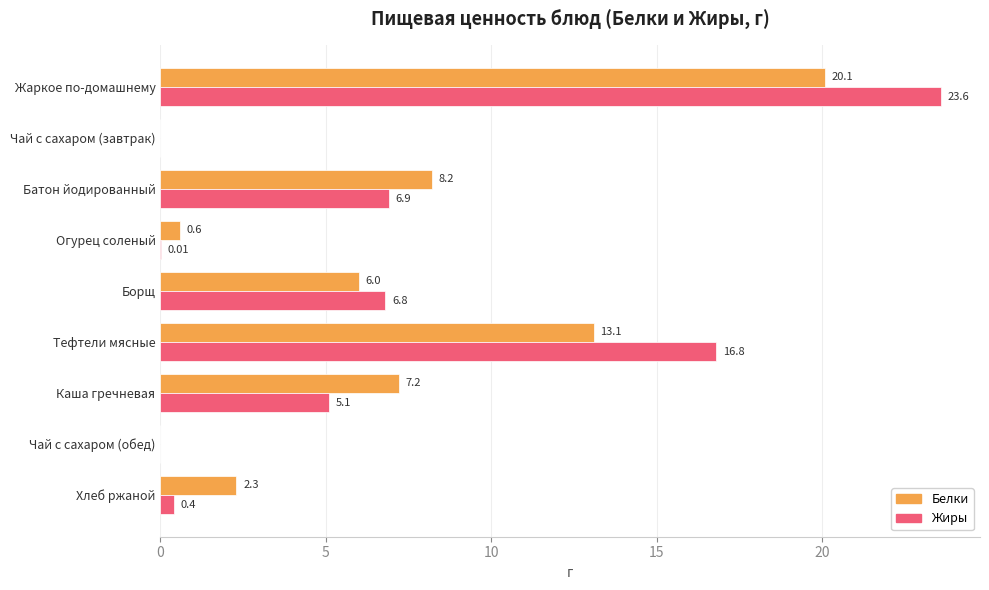

Where is Белки nearest to the value 10?

Батон йодированный